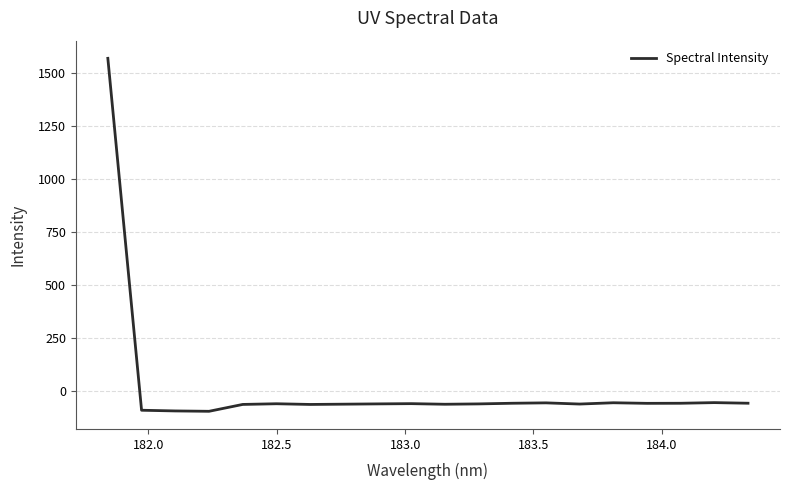

Count the number of data series in this chart.

1